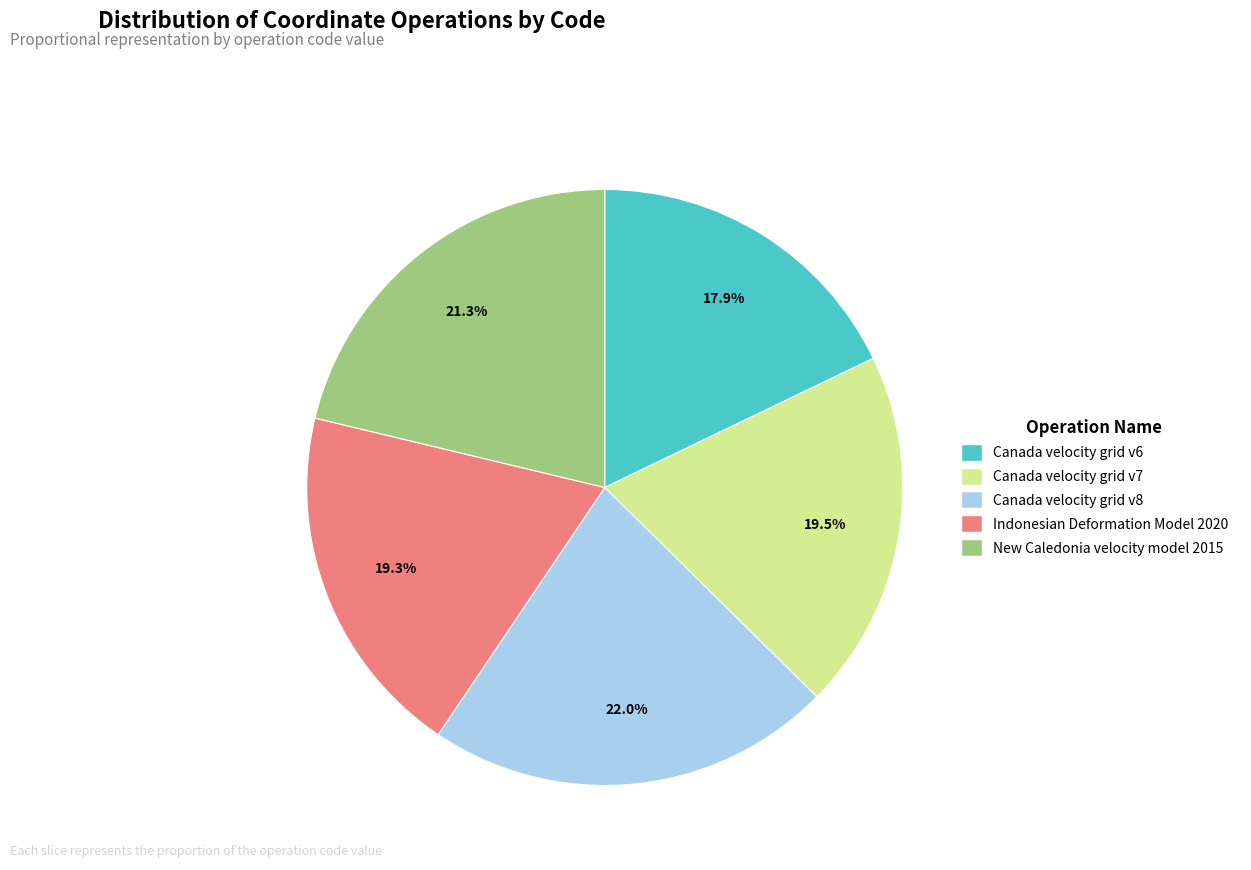

What is the smallest slice in the pie chart?

Canada velocity grid v6